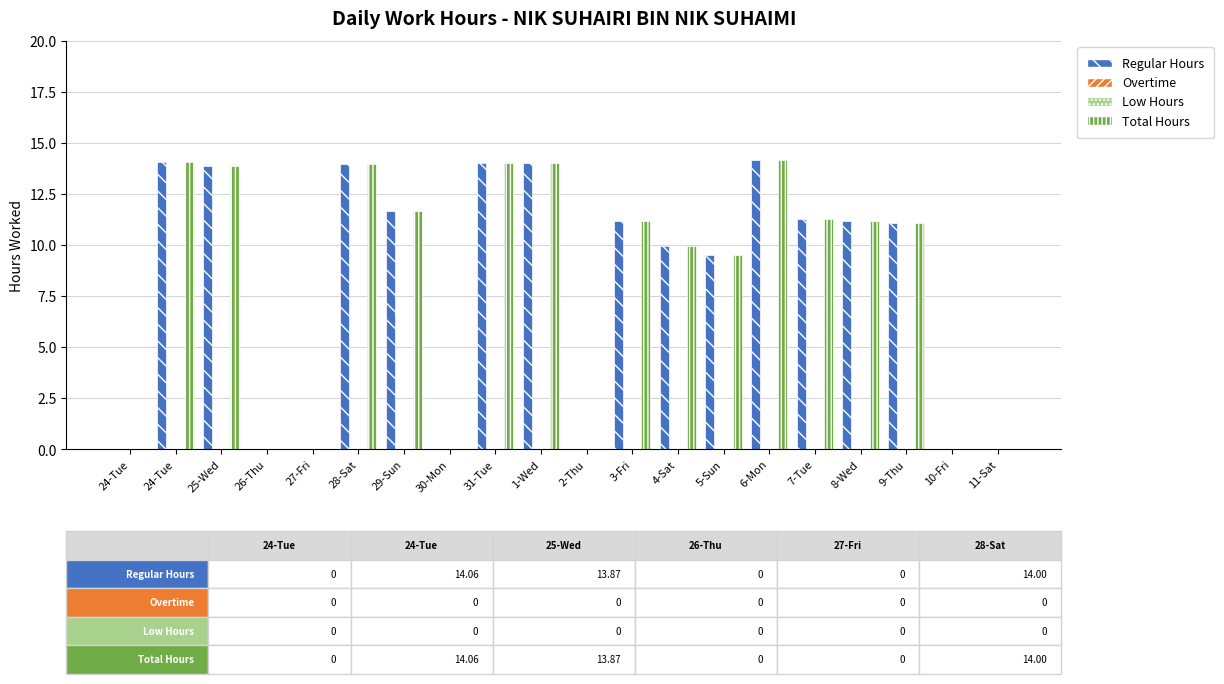

Which series has the largest total across all categories?

Regular Hours